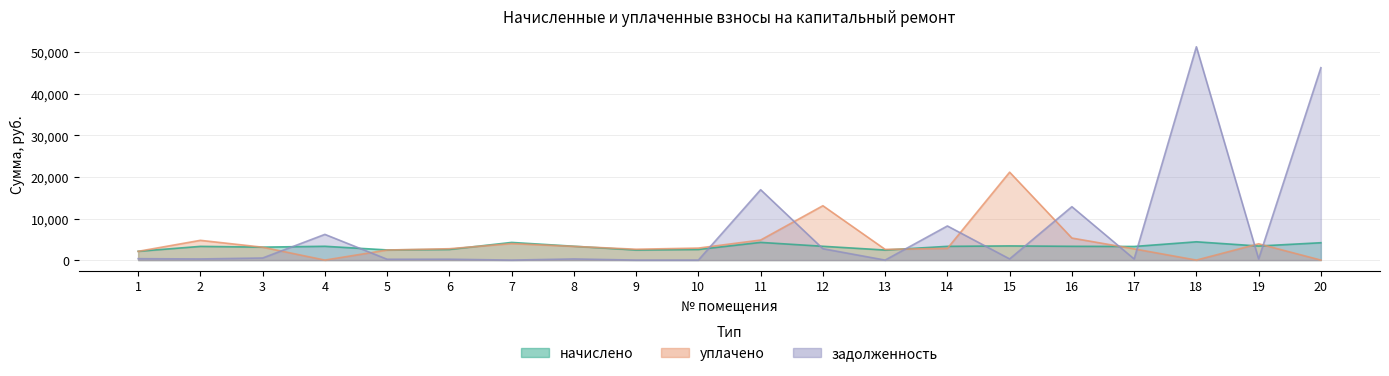

Which label corresponds to the smallest value in the chart?

4